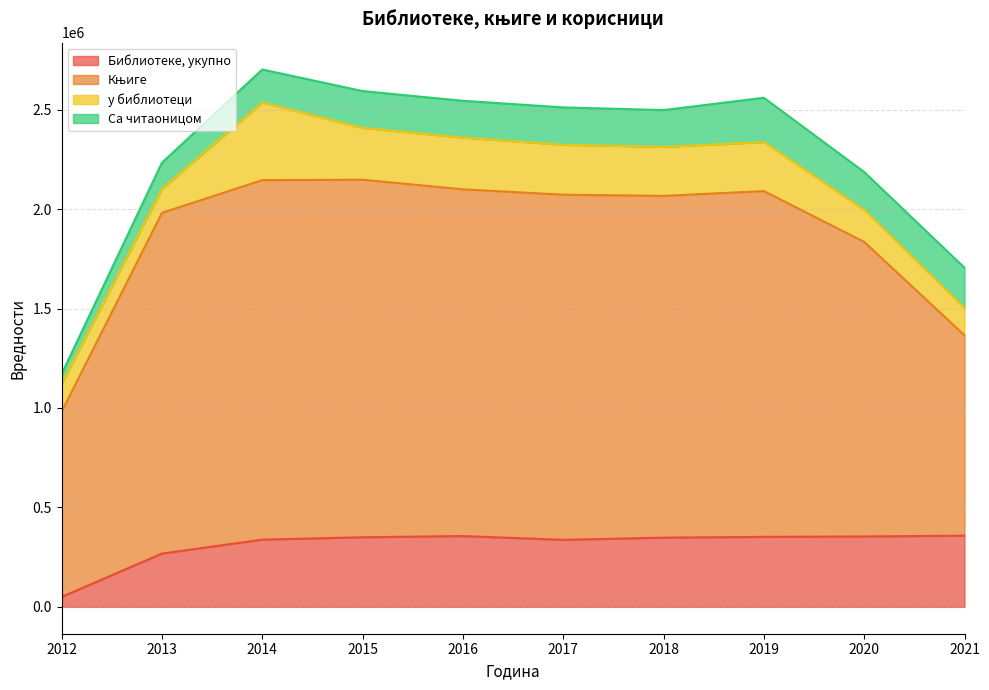

What is the difference between the maximum and minimum values in the Књиге series?

1166289